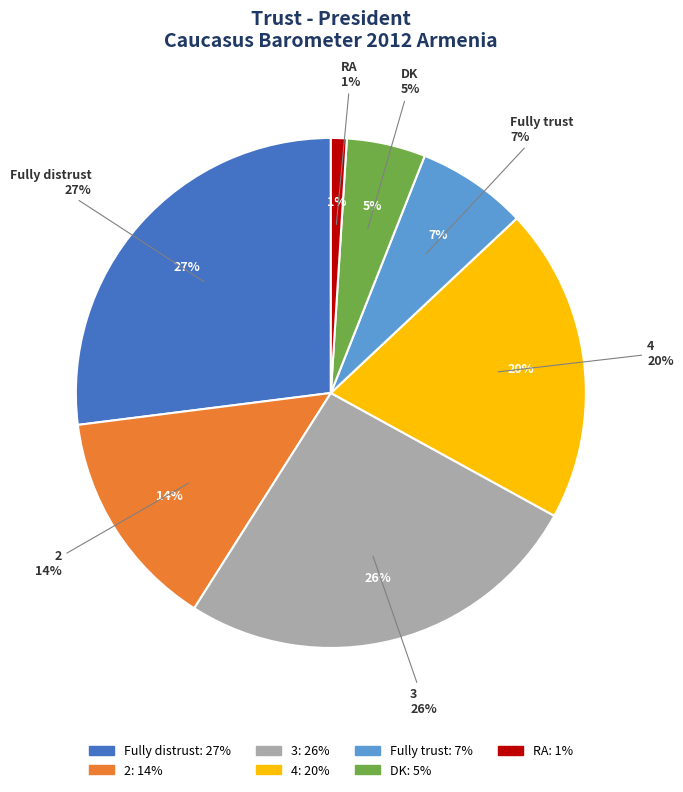

How many slices are in this pie chart?

7